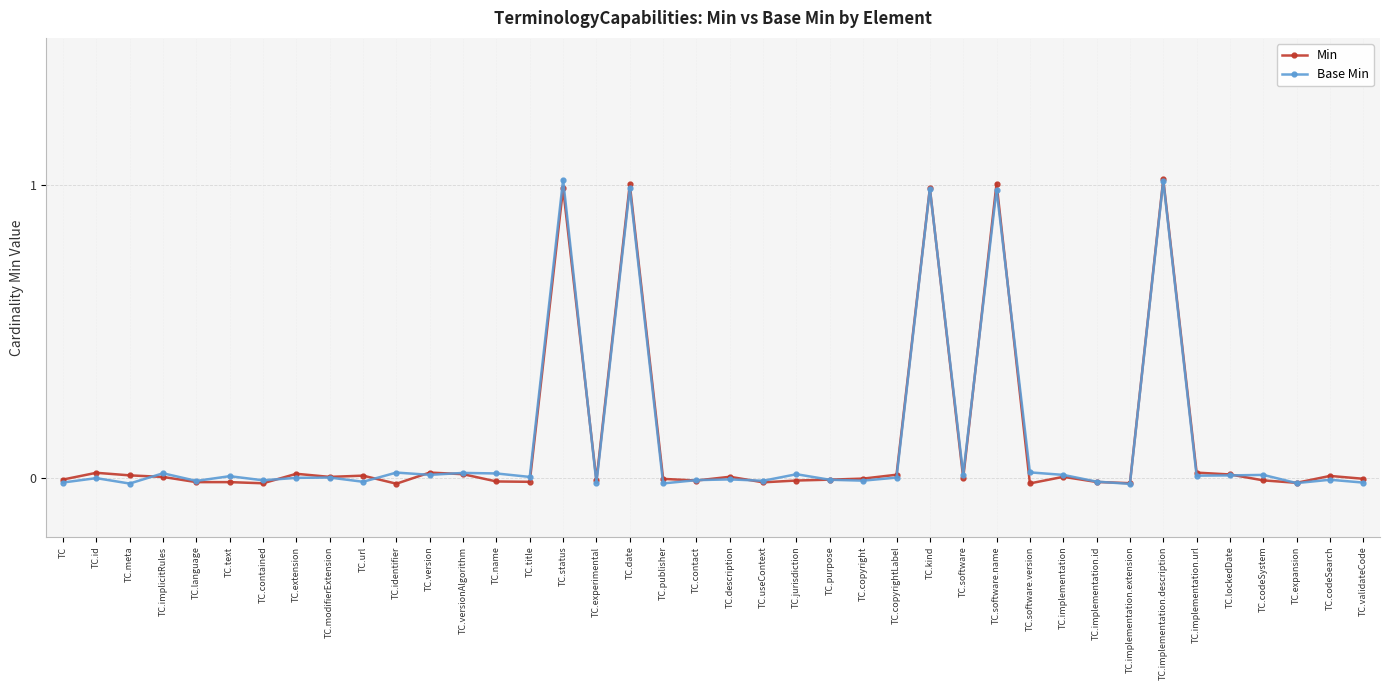

What is the label of the 18th point from the left?

TC.date